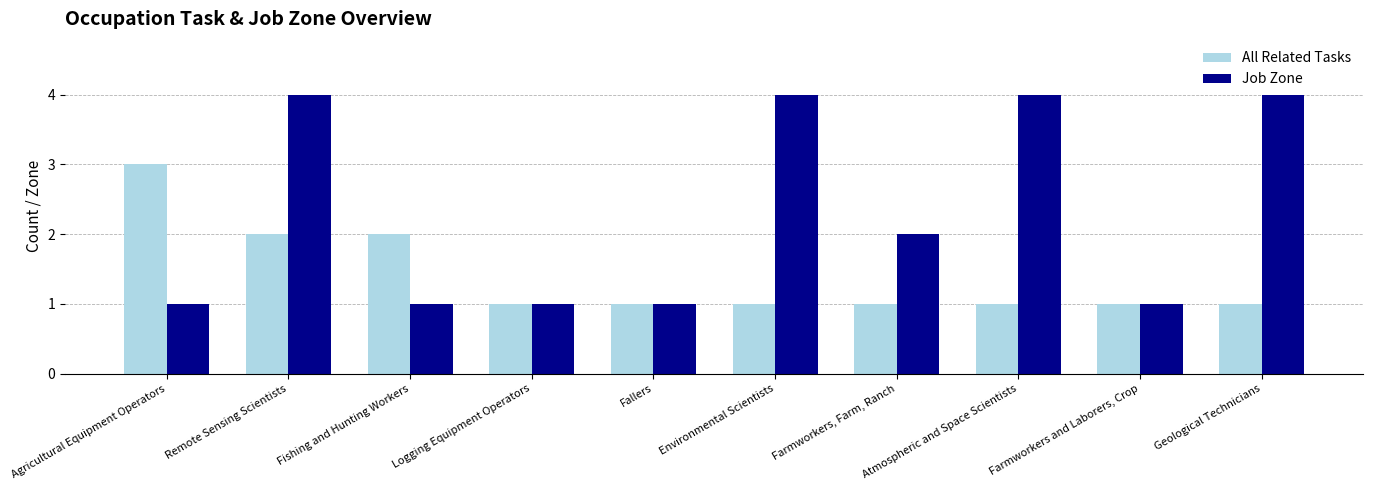

Between Agricultural Equipment Operators and Environmental Scientists, which series saw the biggest shift?

Job Zone